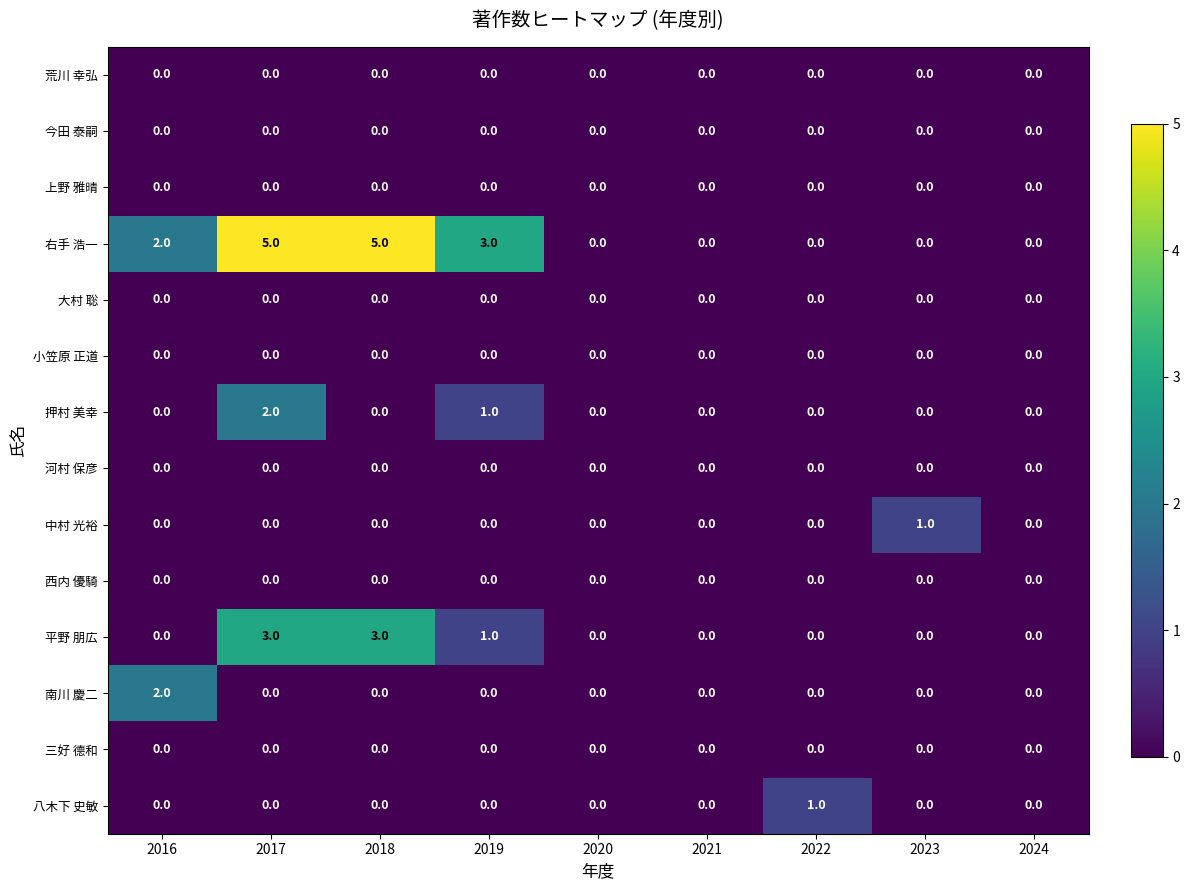

At which category is the sum across all series the highest?

2017